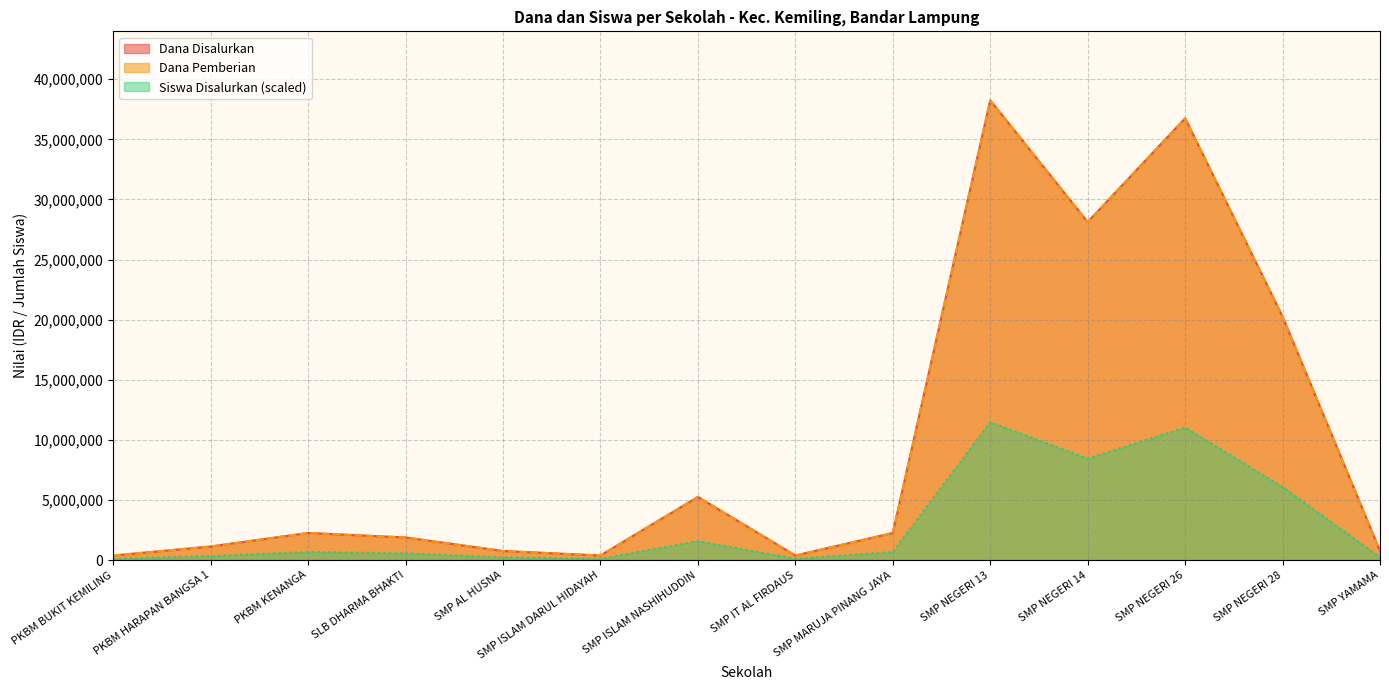

What is the total value across all series at SMP NEGERI 26?

84525000